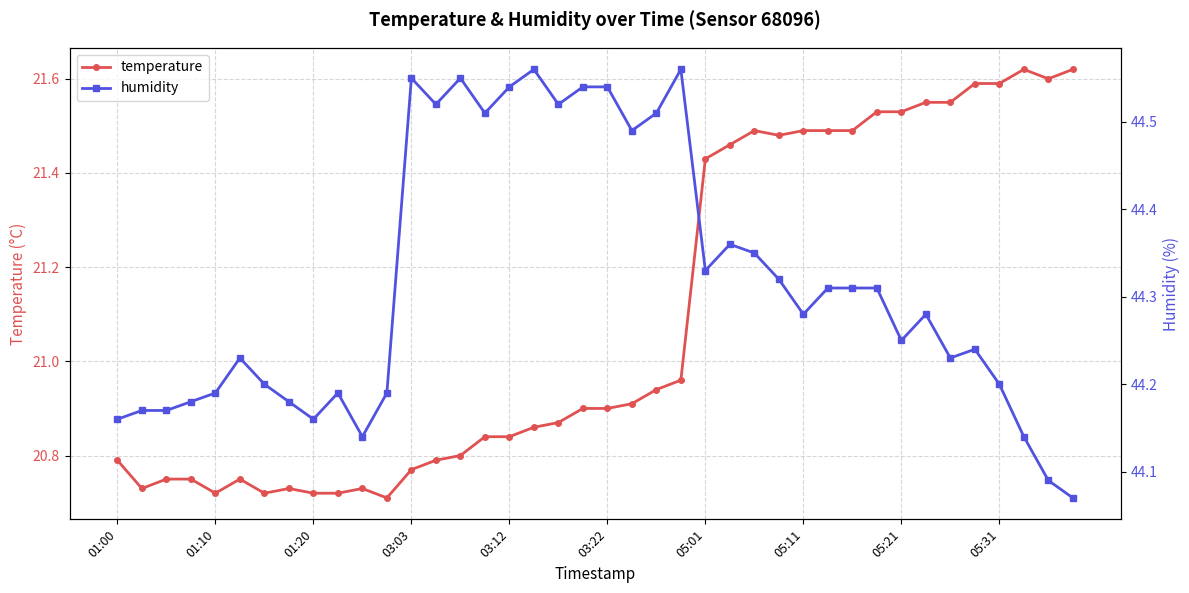

True or false: humidity and temperature cross at least once.

False